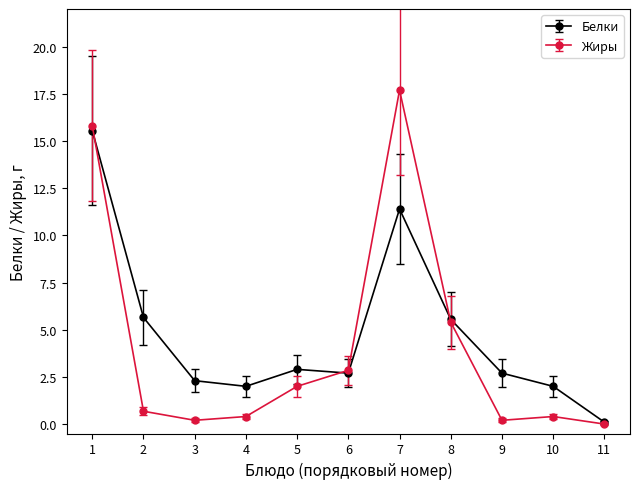

Which series has the largest range (max minus min)?

Жиры